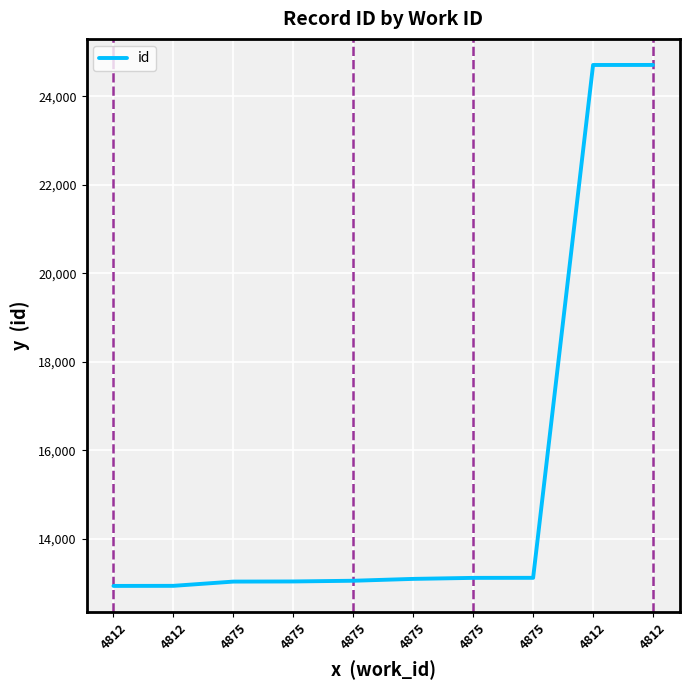

Between 4812 and 4875, which is larger?

4875